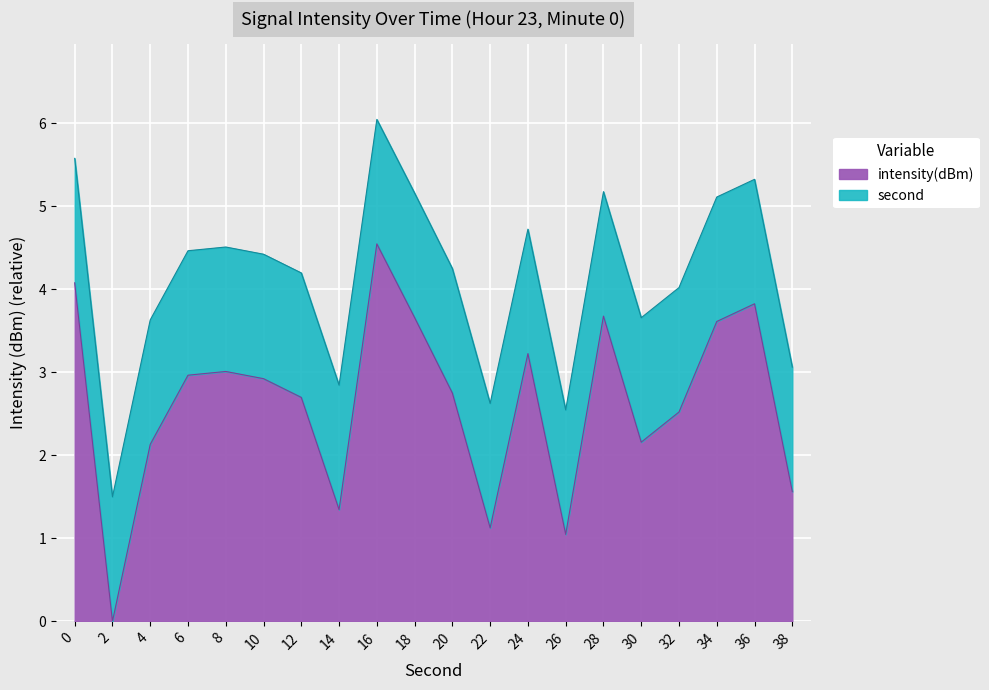

Is it true that the value at 18 is 5.6?

False